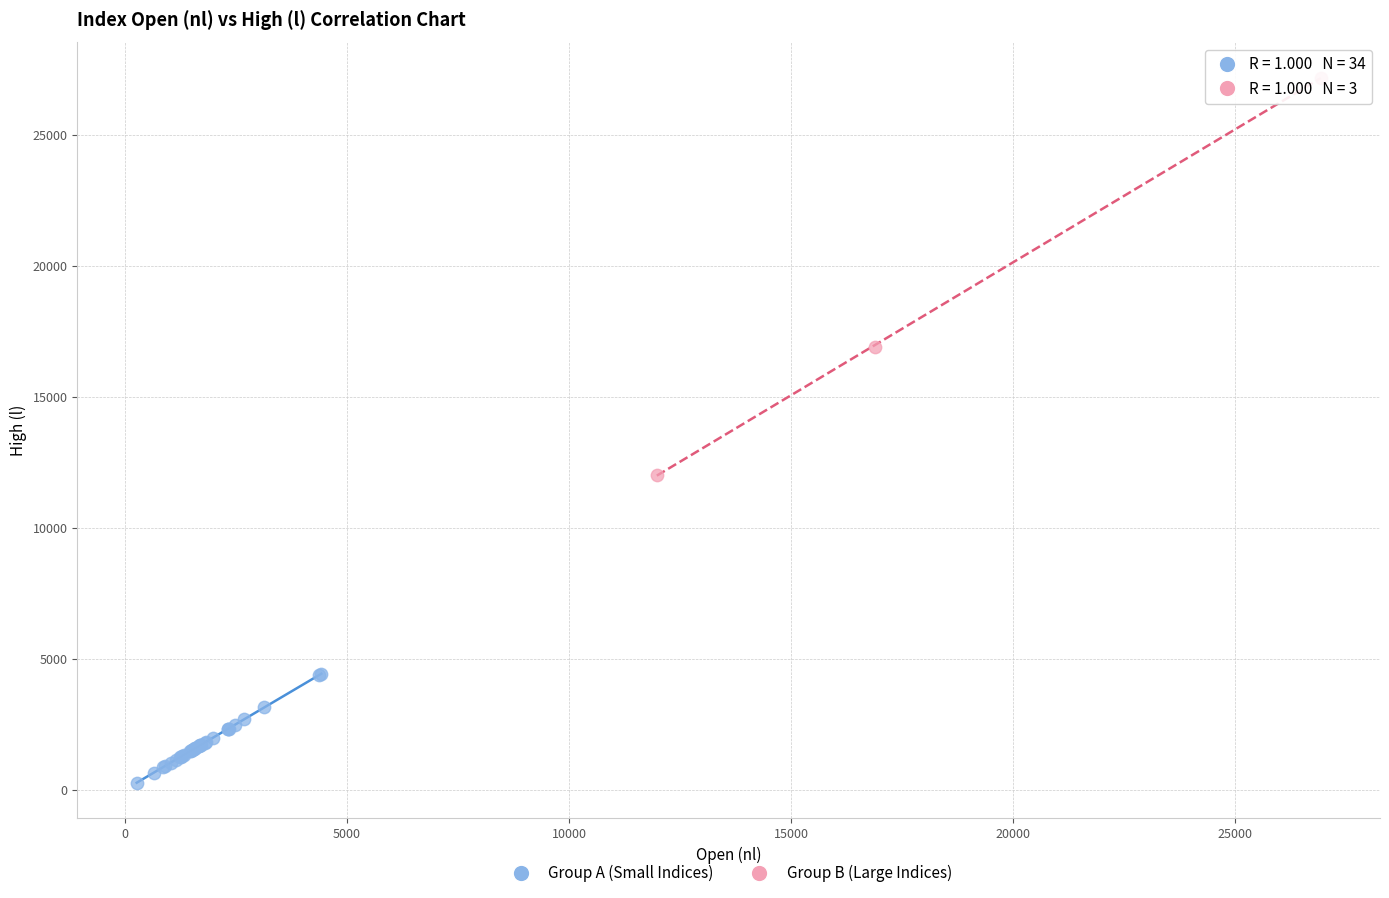

Which series contains the highest Y value?

Group B (Large Indices)